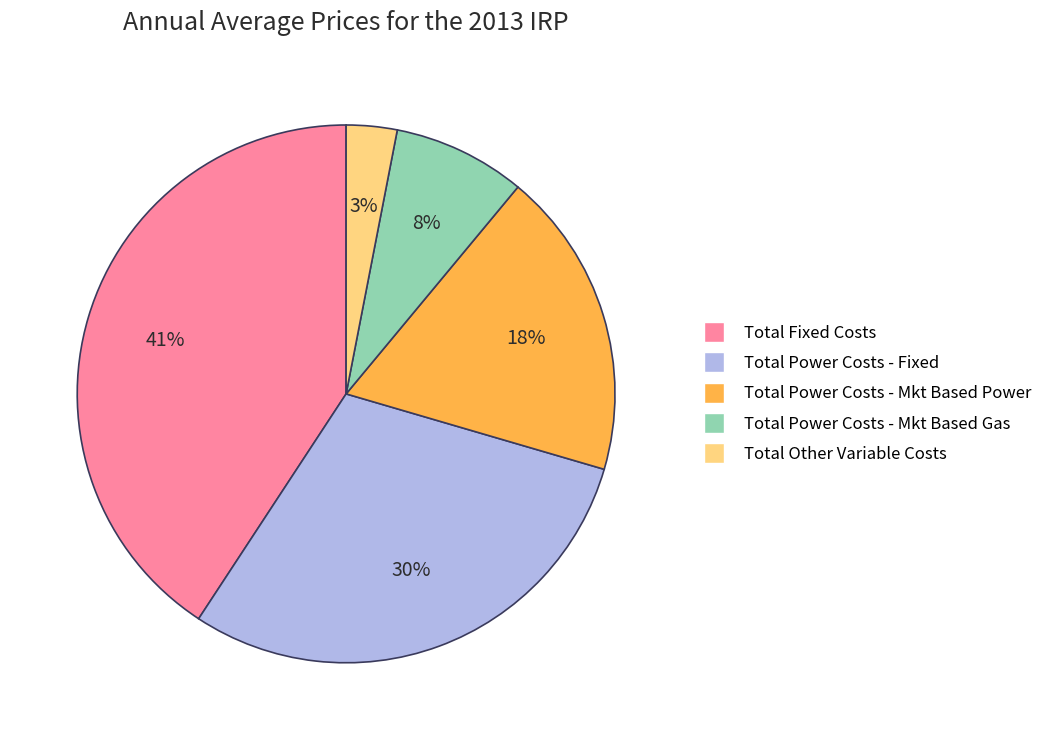

To the nearest percent, what is the difference between the Total Power Costs - Fixed and Total Power Costs - Mkt Based Gas slice percentages?

22%